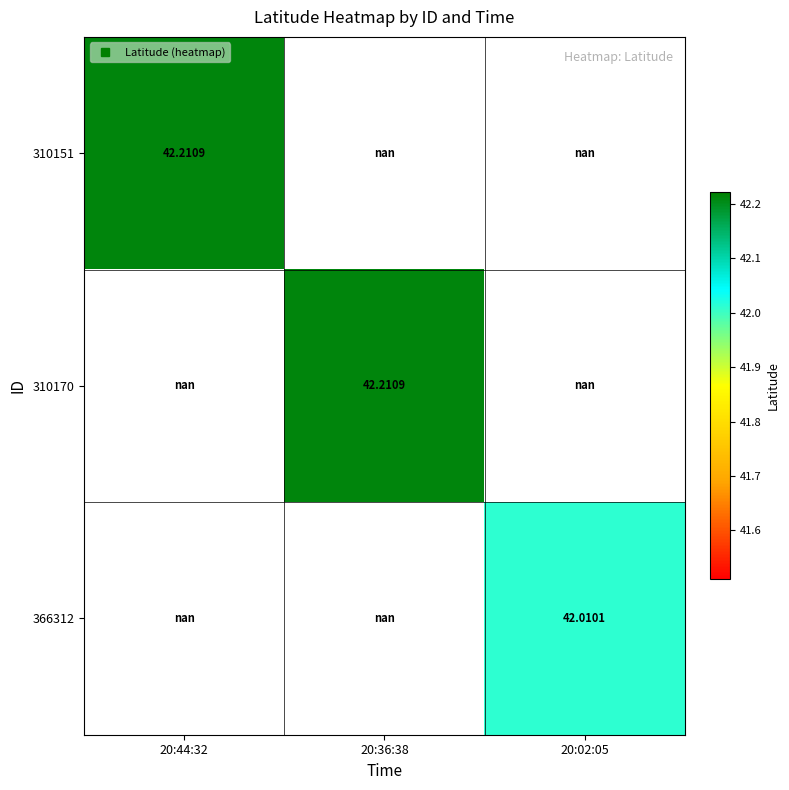

Which category has the lowest value across all series?

20:02:05